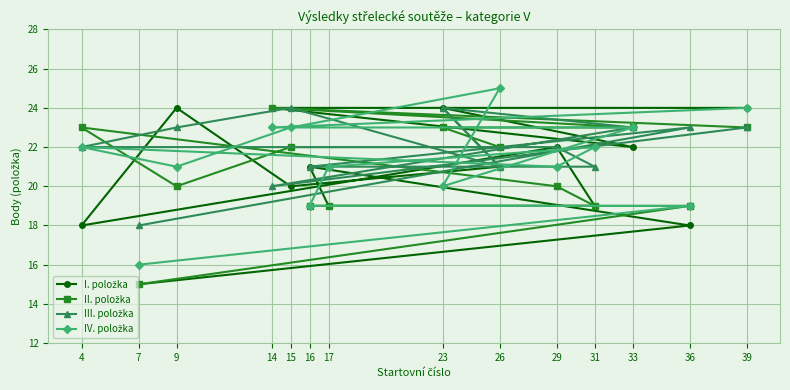

Reading left to right, what are all the values shown in this chart?

I. položka: 39=24	14=24	33=22	23=24	26=21	15=20	9=24	4=18	29=22	31=19	17=19	16=21	36=18	7=15
II. položka: 39=23	14=24	33=23	23=23	26=22	15=22	9=20	4=23	29=20	31=19	17=19	16=19	36=19	7=15
III. položka: 39=23	14=20	33=23	23=24	26=21	15=24	9=23	4=22	29=22	31=21	17=21	16=21	36=23	7=18
IV. položka: 39=24	14=23	33=23	23=20	26=25	15=23	9=21	4=22	29=21	31=22	17=21	16=19	36=19	7=16